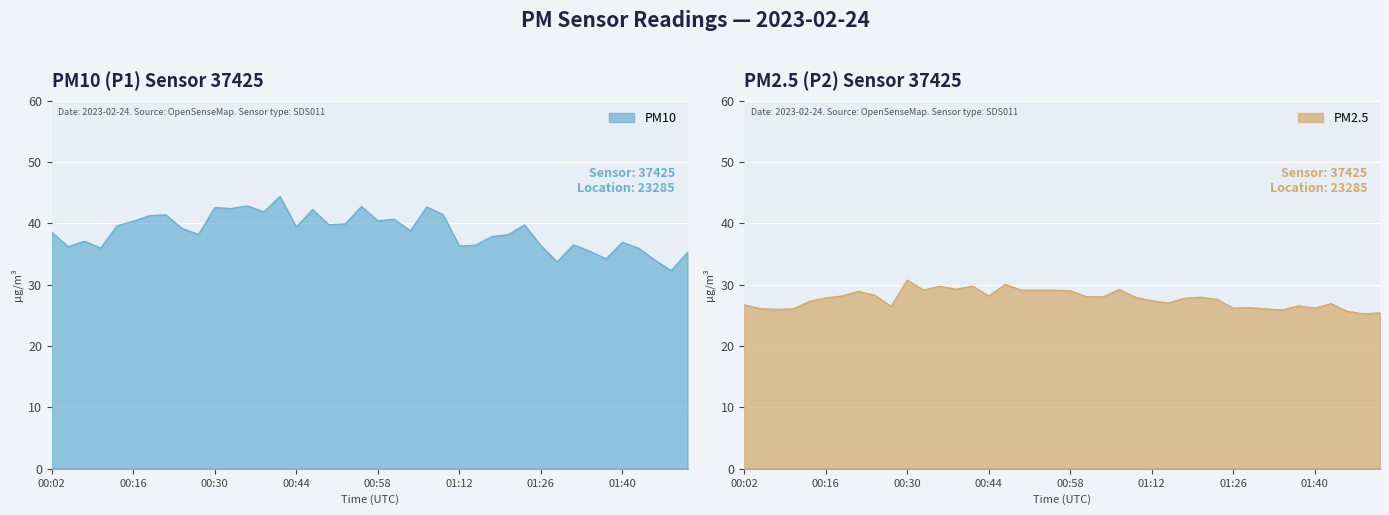

At which label is P1 closest to 38?

01:18